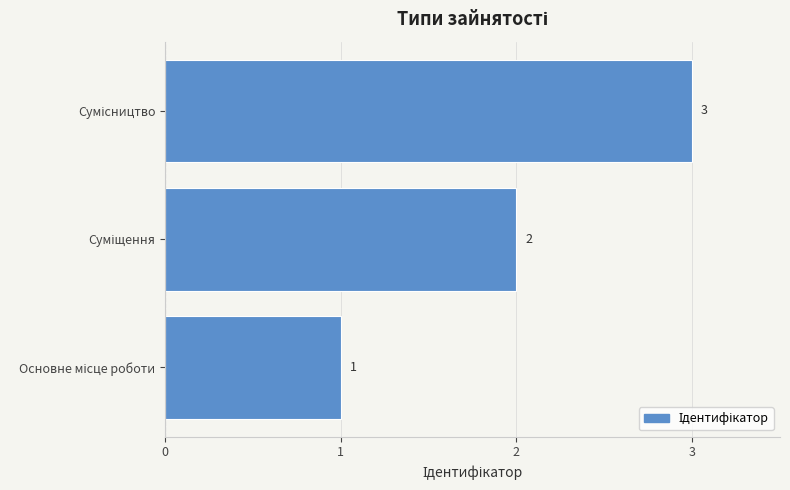

What is the greatest value displayed?

3